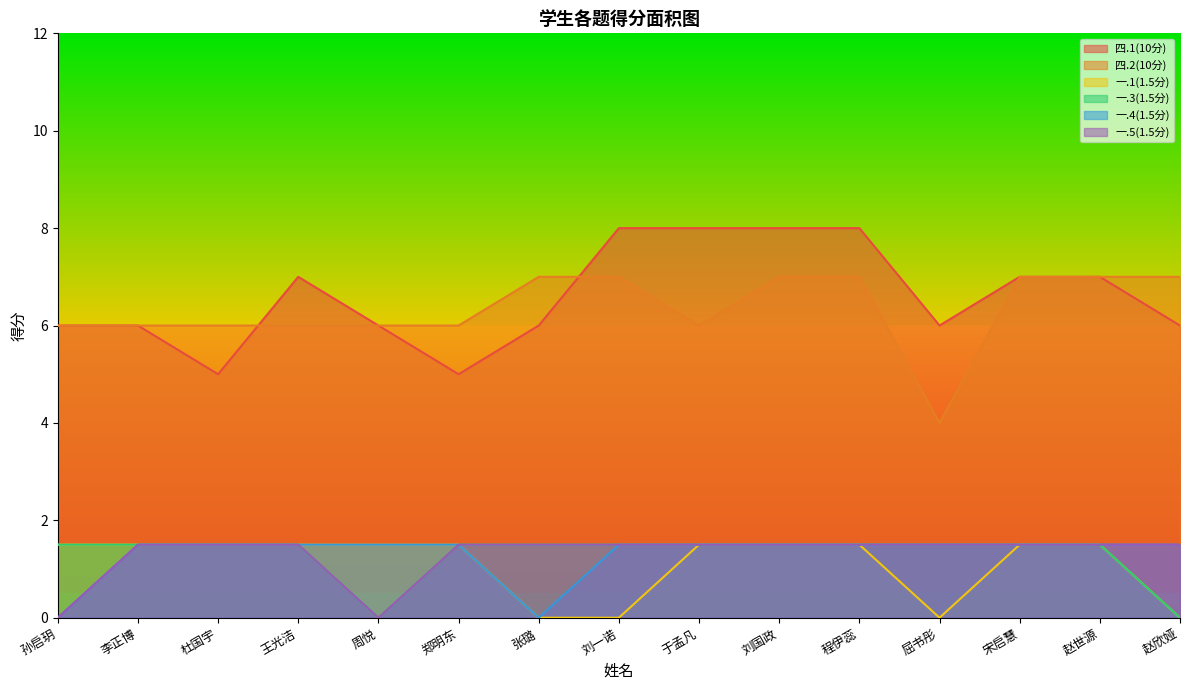

Where does the 一.1(1.5分) series first go above 1?

孙启玥